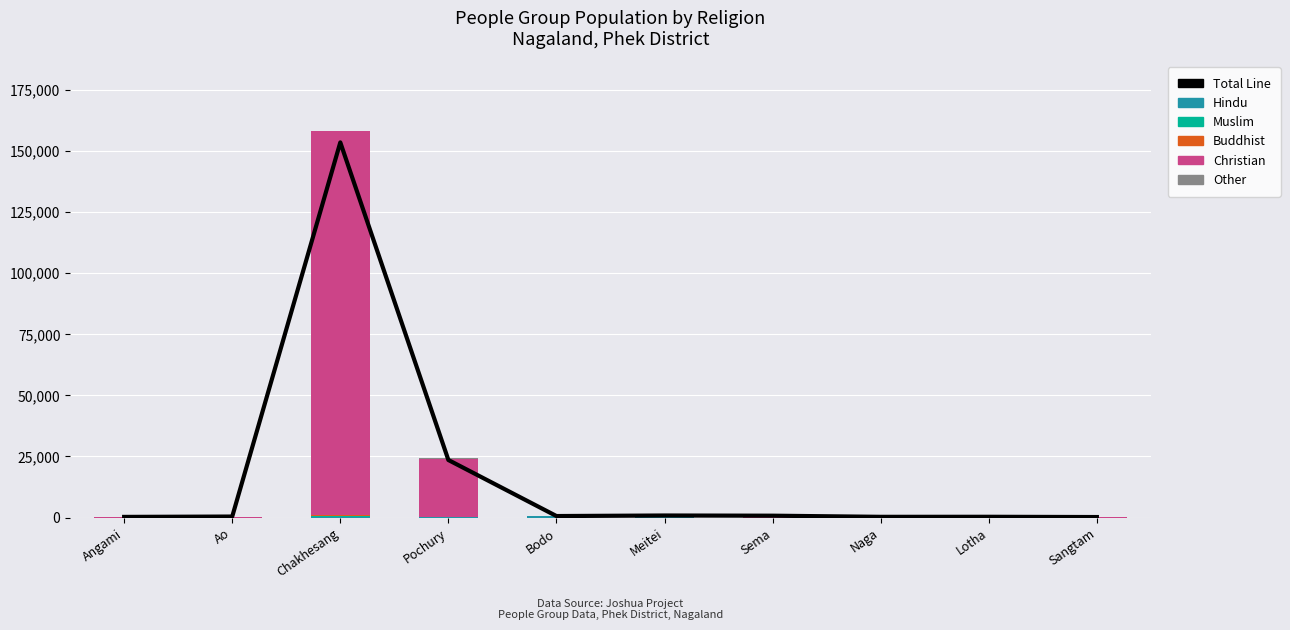

How many data points does each series have?

10